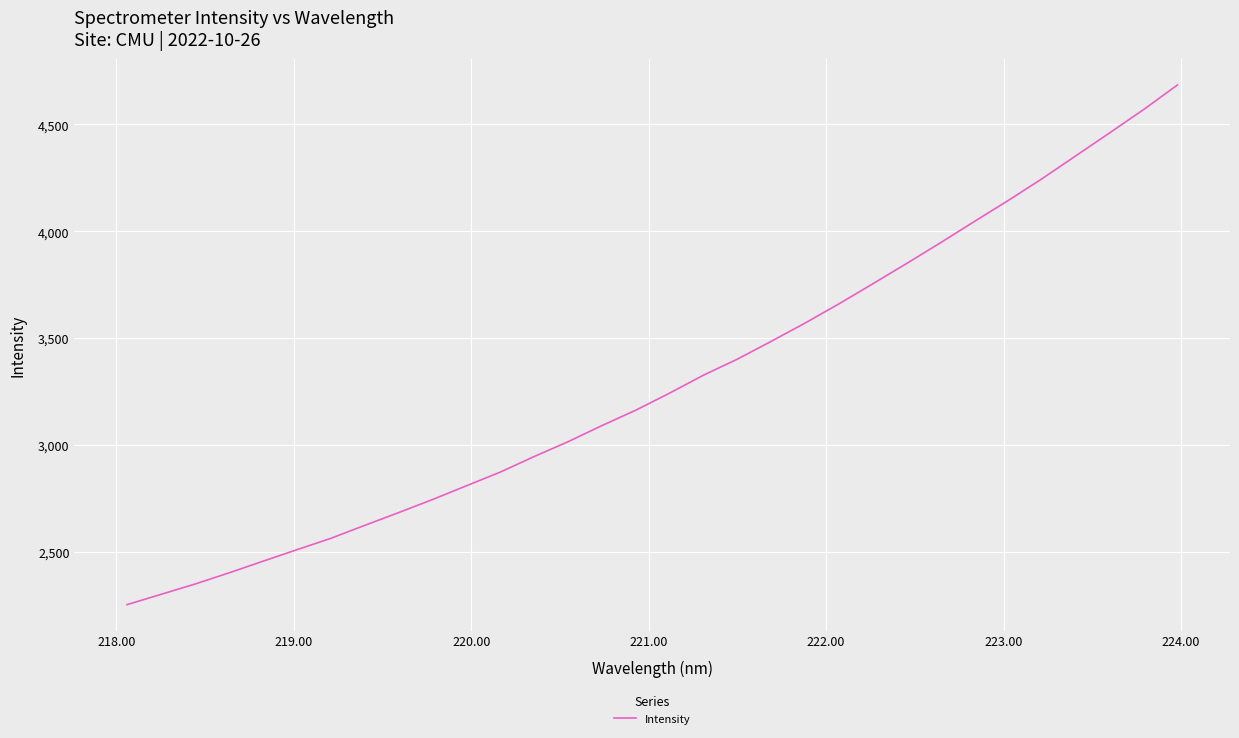

What is the smallest value displayed?

2254.0